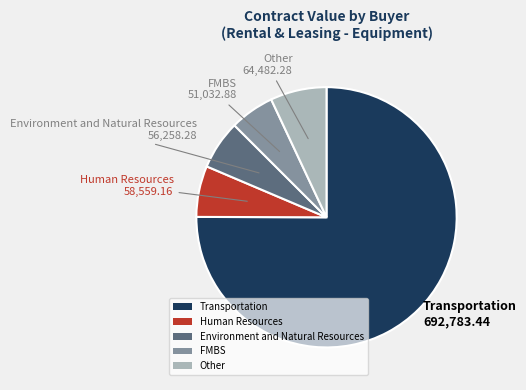

The Human Resources slice represents 6% of the pie. True or false?

True